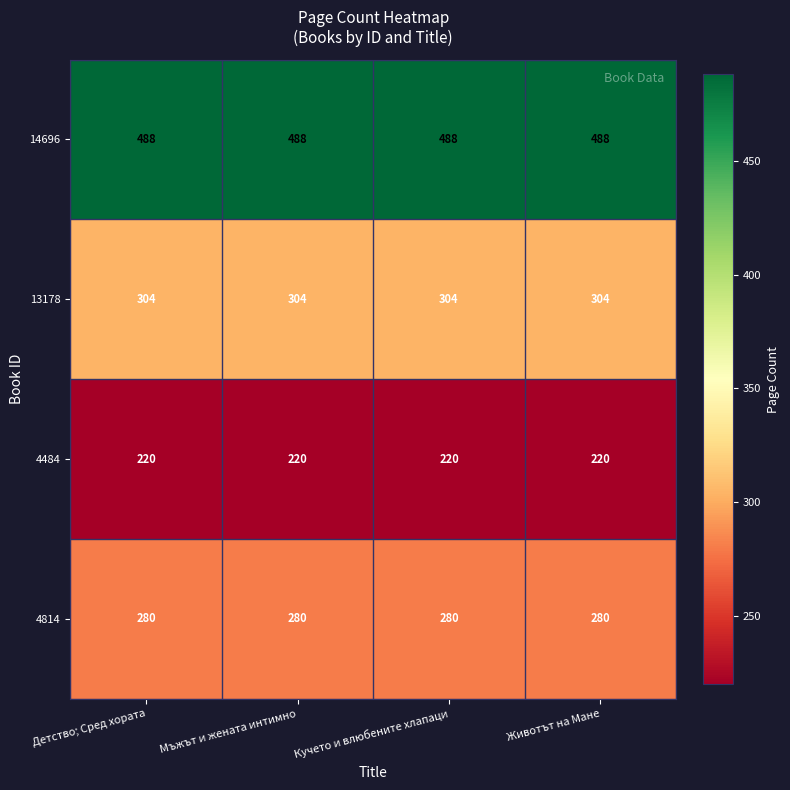

True or false: 4814 has a value of 280 at Животът на Мане.

True